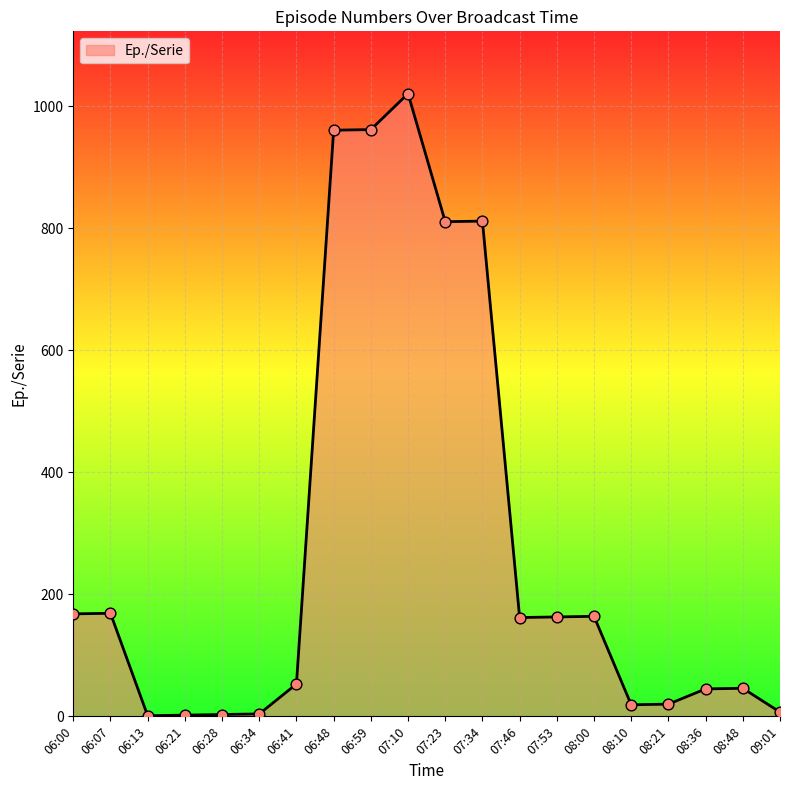

What is the change in value from 06:00 to 08:21?

-148